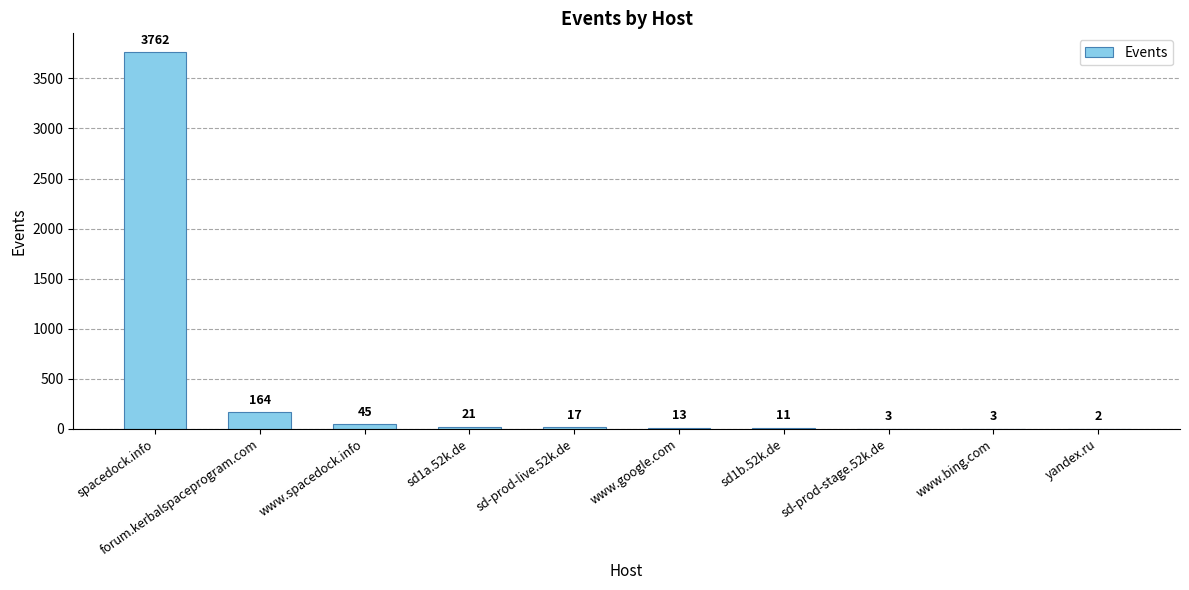

At which category does the chart reach its peak across all series?

spacedock.info